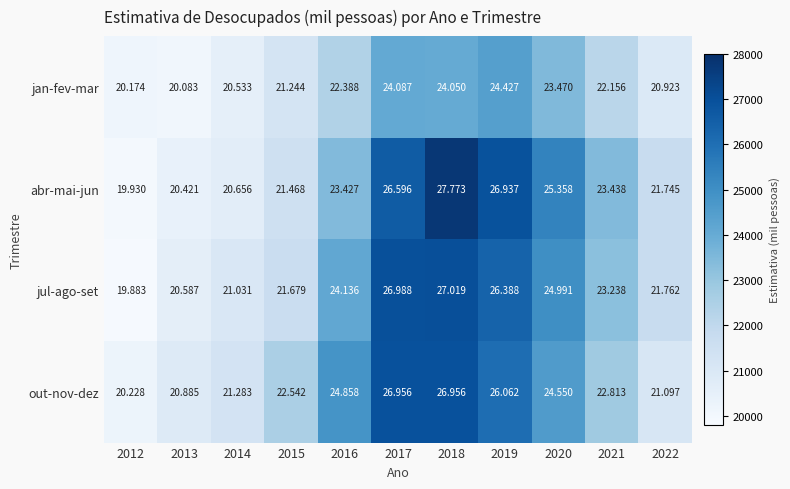

What is the minimum value shown in the chart?

19883